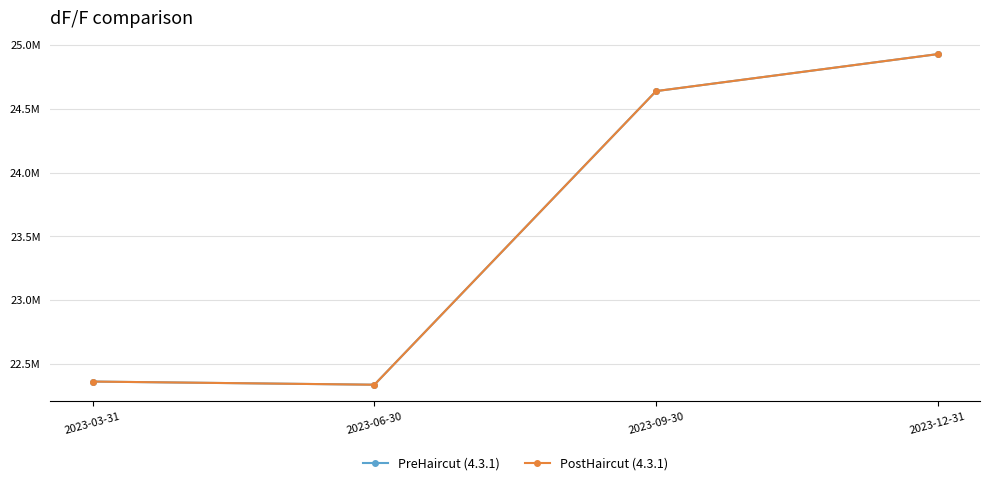

Is this an area chart (filled region under the line)?

No